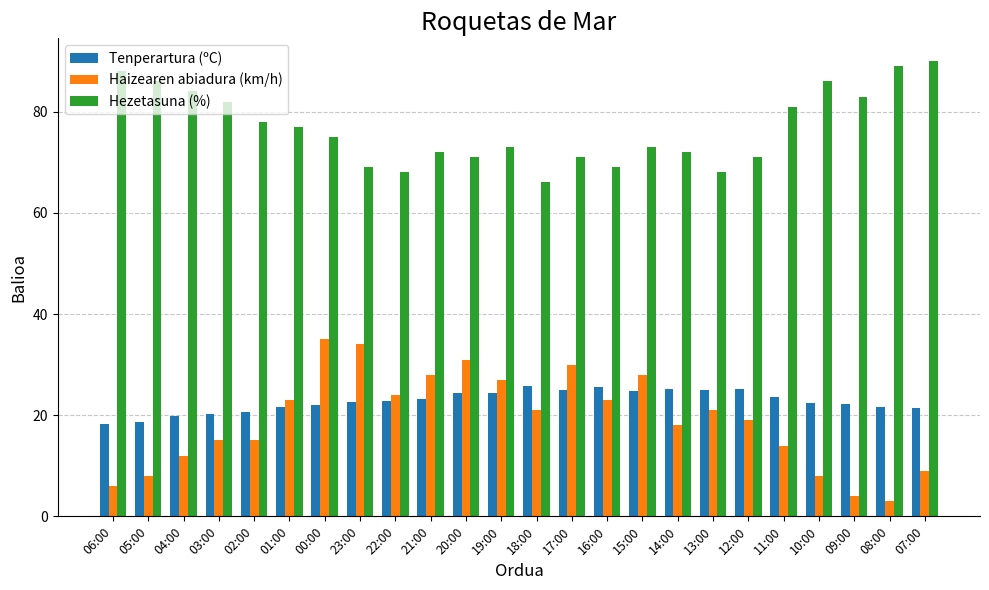

At 21:00, list the series in order from largest to smallest.

Hezetasuna (%), Haizearen abiadura (km/h), Tenperartura (ºC)